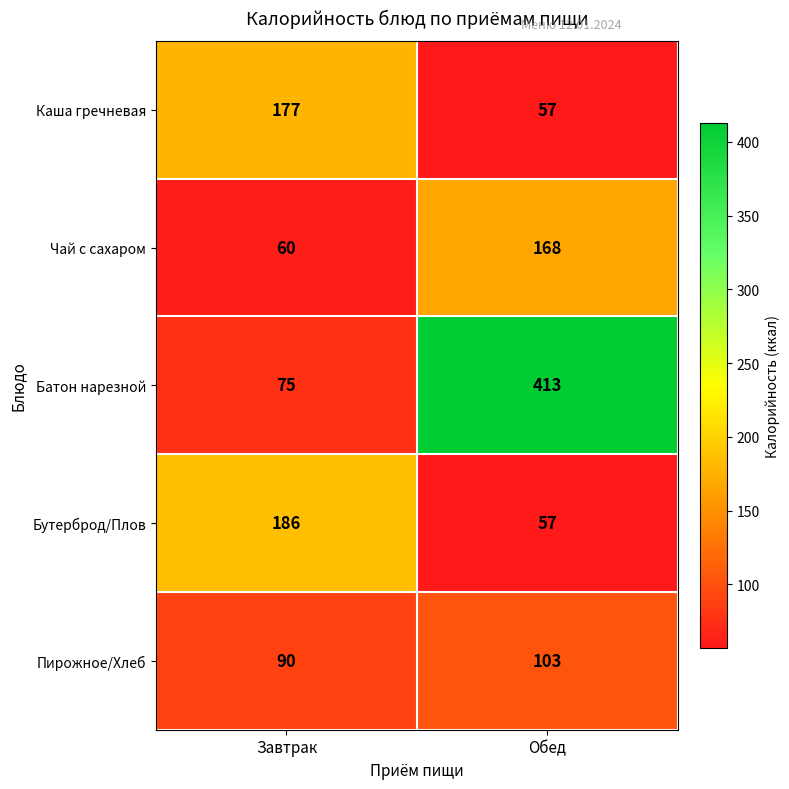

What is the total value across all series at Обед?

798